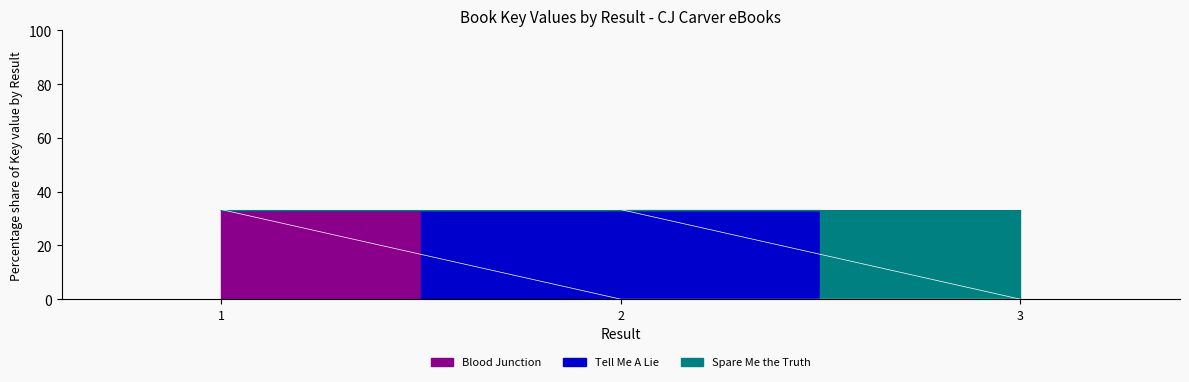

At which category does the chart reach its peak across all series?

1